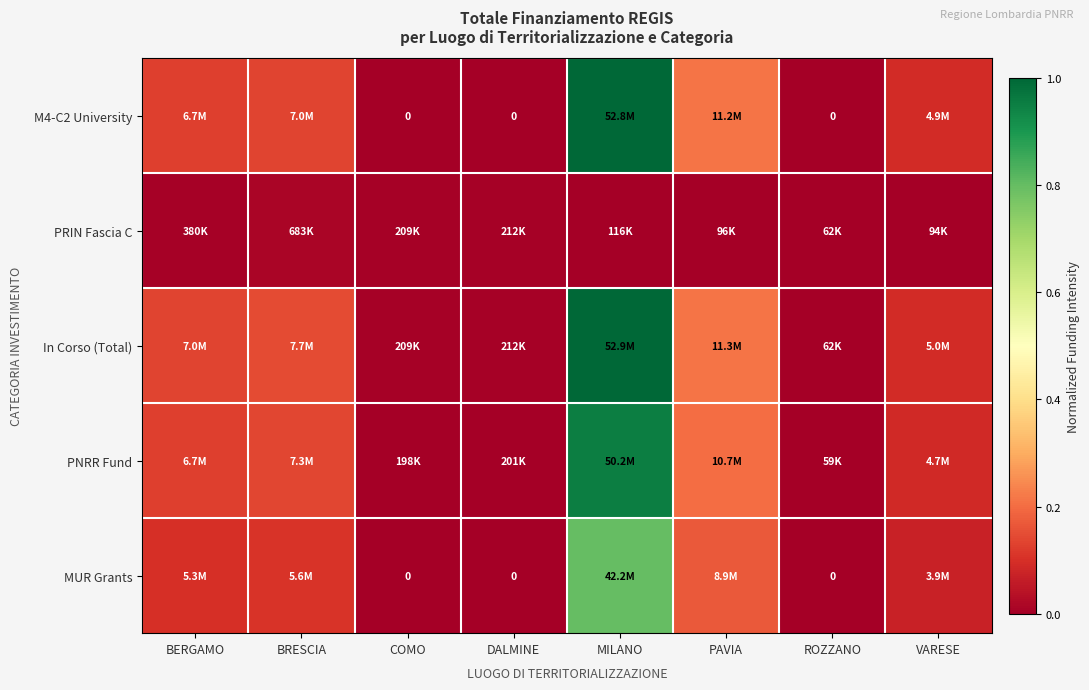

Is the value of In Corso (Total) at PAVIA greater than the value of MUR Grants at ROZZANO?

Yes